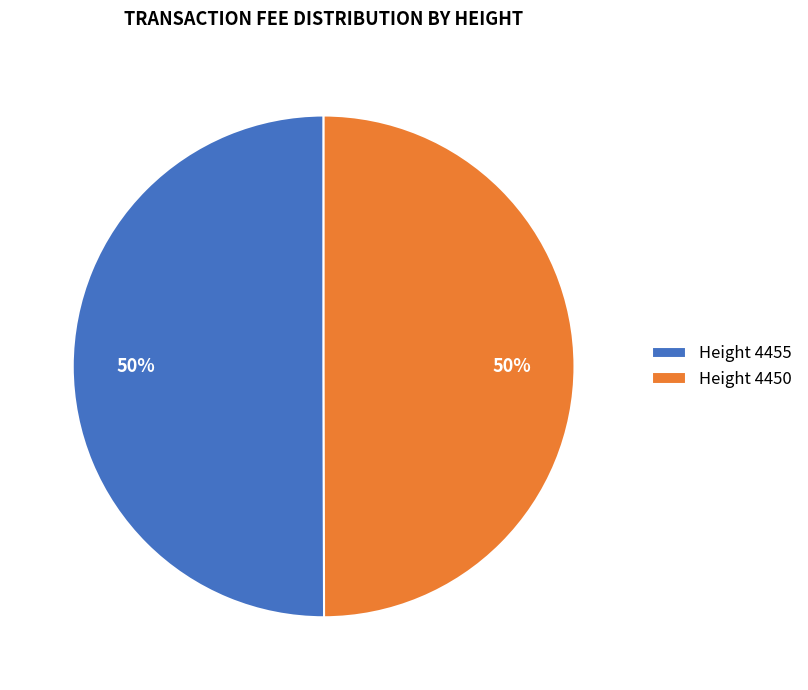

To the nearest percent, what is the average slice percentage?

50%